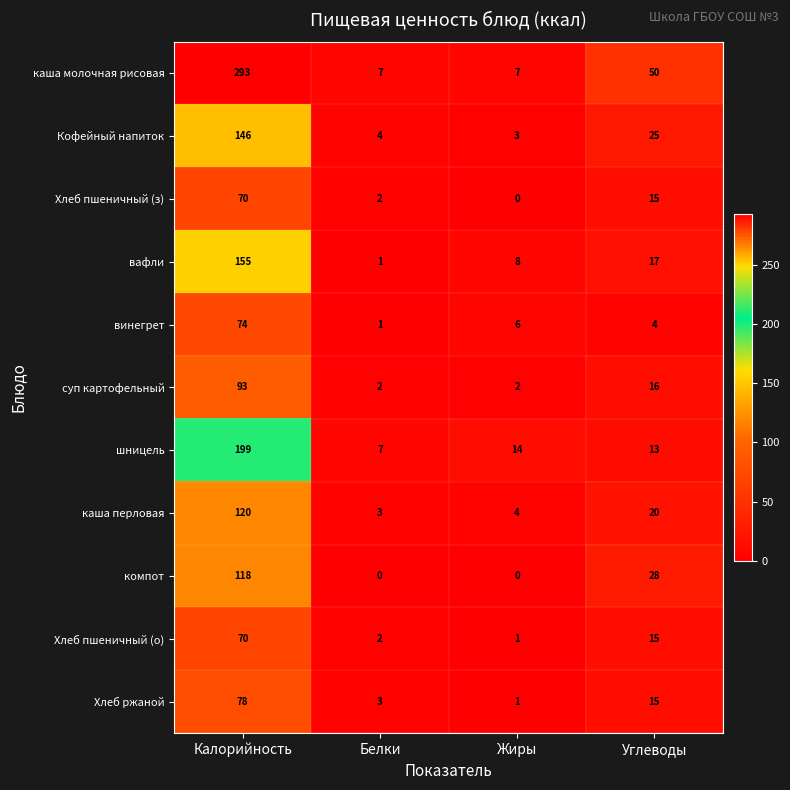

What is the total value across all series at Углеводы?

218